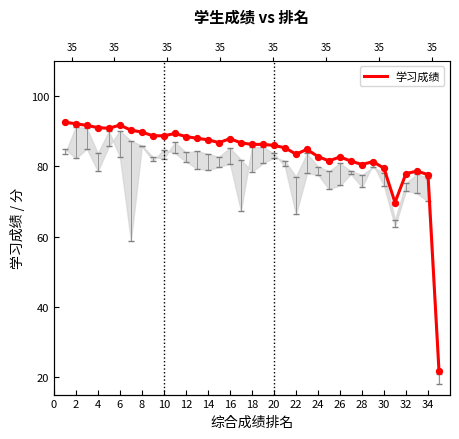

What is the change in value from 28 to 33?

-3.7